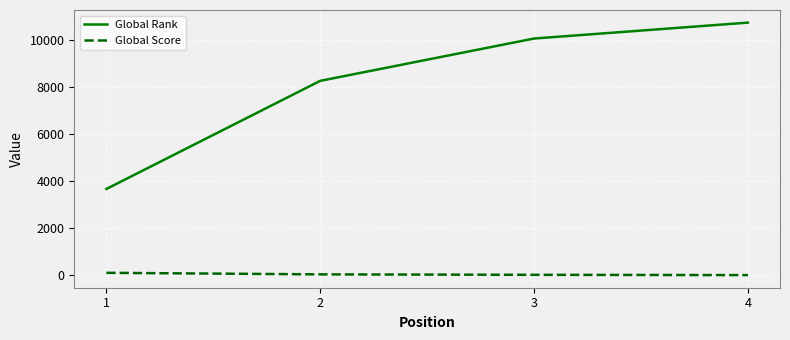

True or false: Global Score and Global Rank intersect in this chart.

False